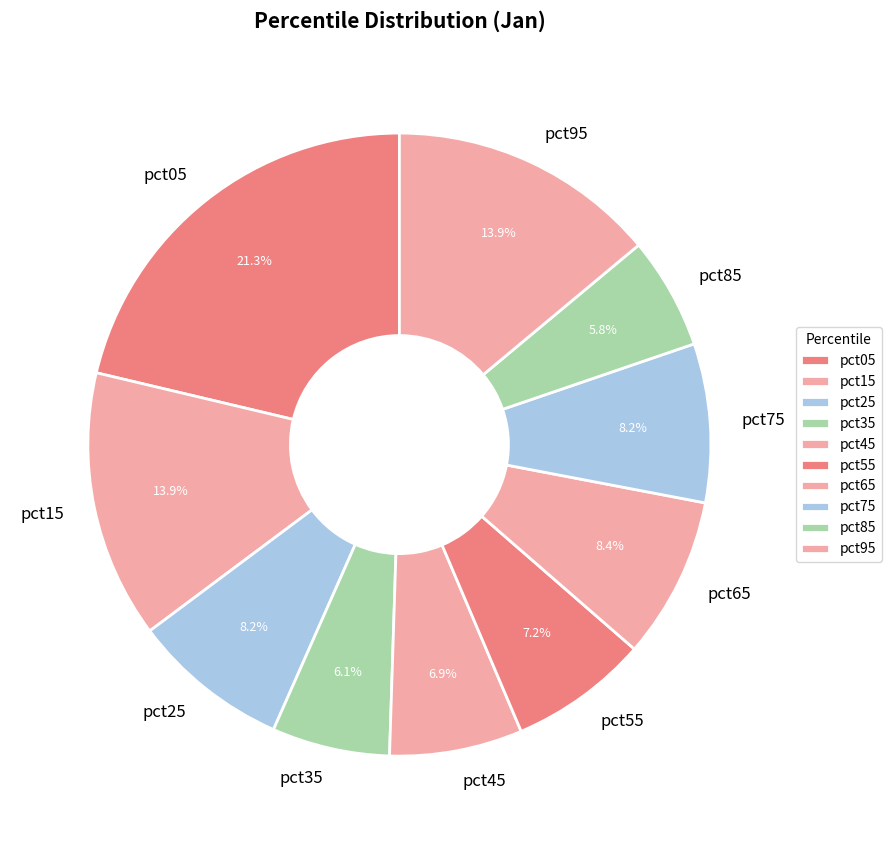

Which has a higher value, pct05 or pct75?

pct05